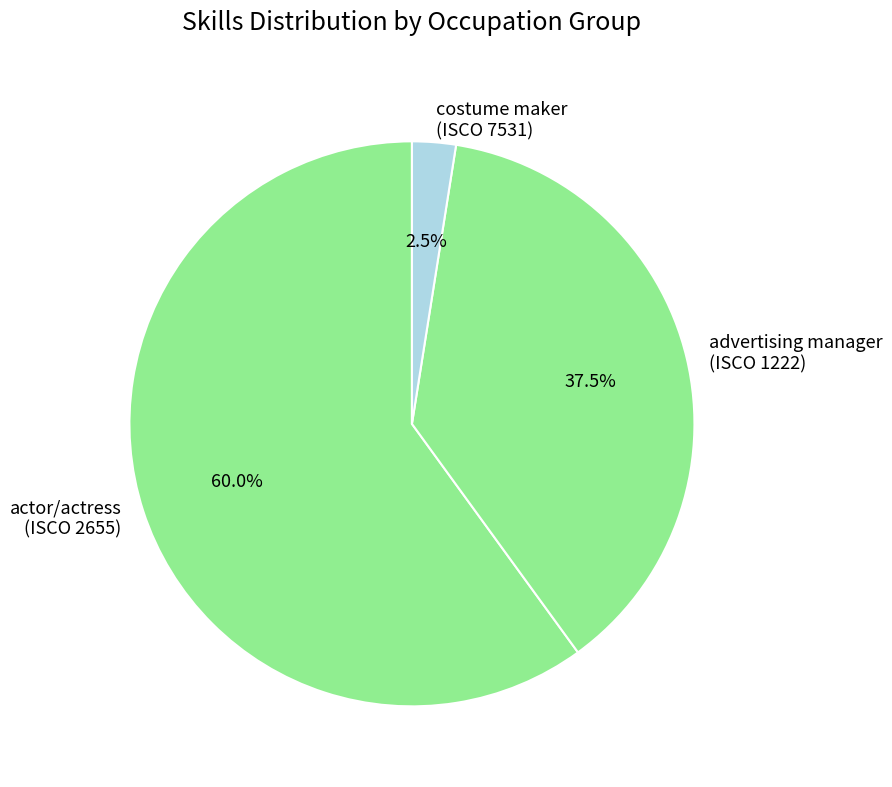

What is the ratio of the value at advertising manager (ISCO 1222) to the value at actor/actress (ISCO 2655)?

0.6